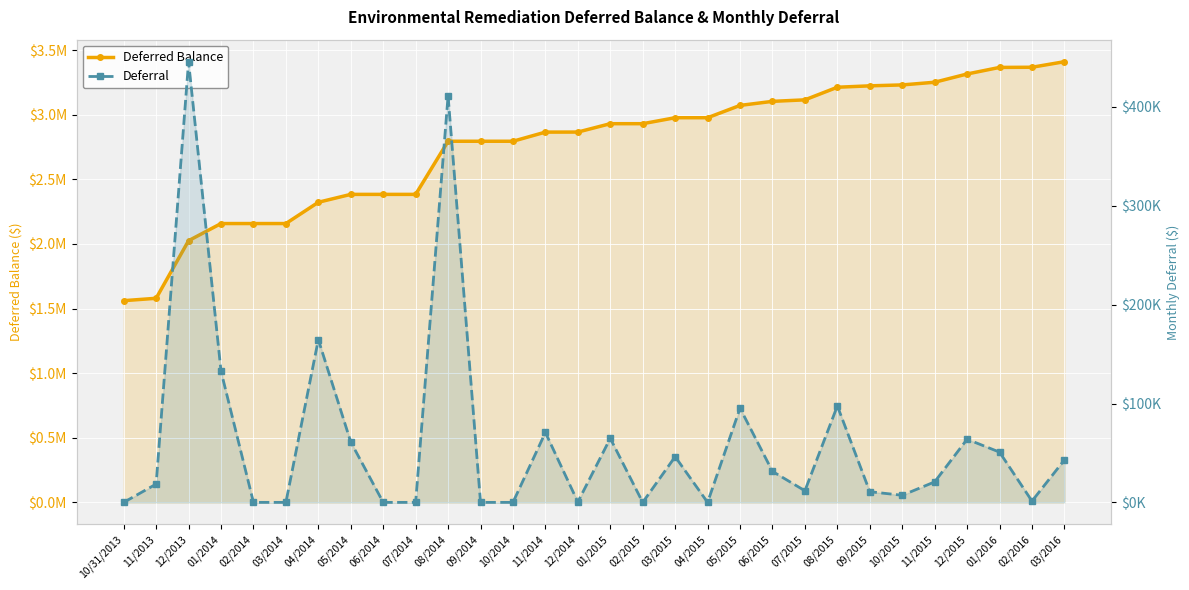

Between 01/2015 and 12/2015, which series saw the biggest shift?

Deferred Balance